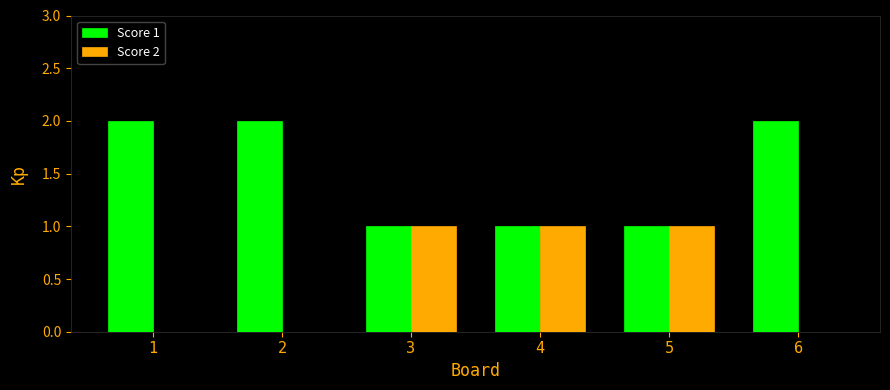

Is it true that Score 2 equals 0 at 5?

False